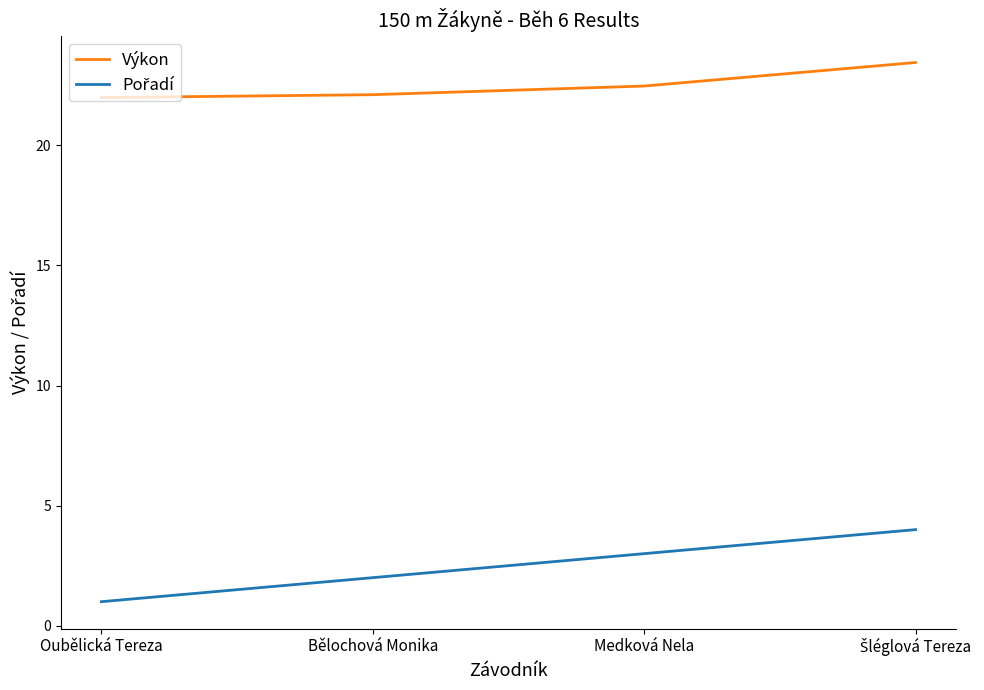

At which label does Výkon first exceed 22?

Bělochová Monika